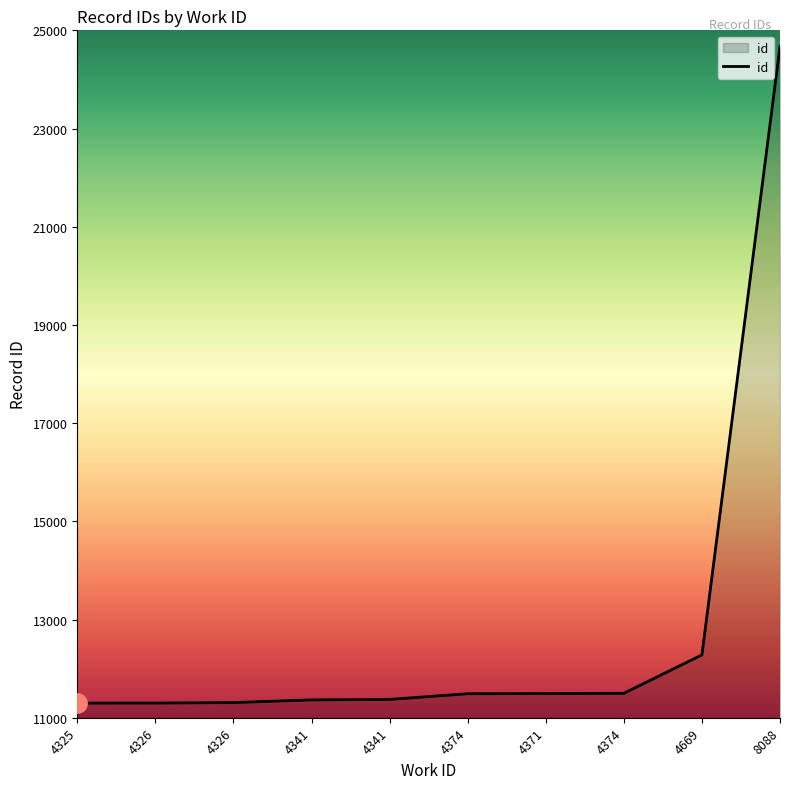

What is the label of the 4th point from the right?

4371